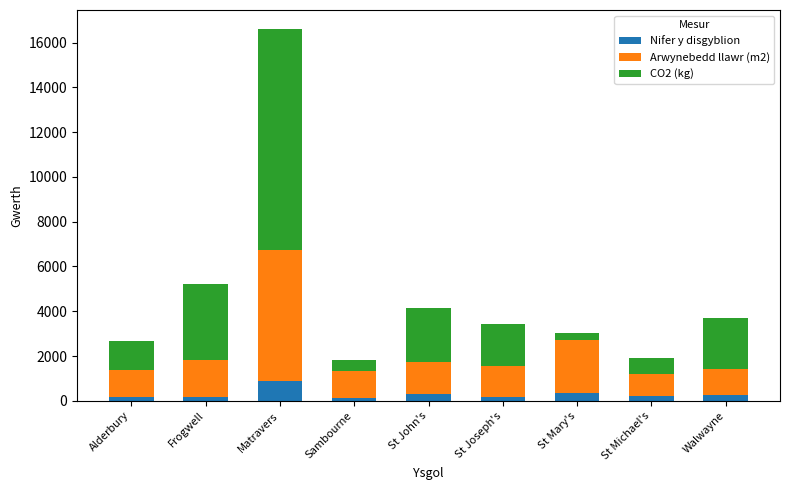

At which category is the sum across all series the highest?

Matravers